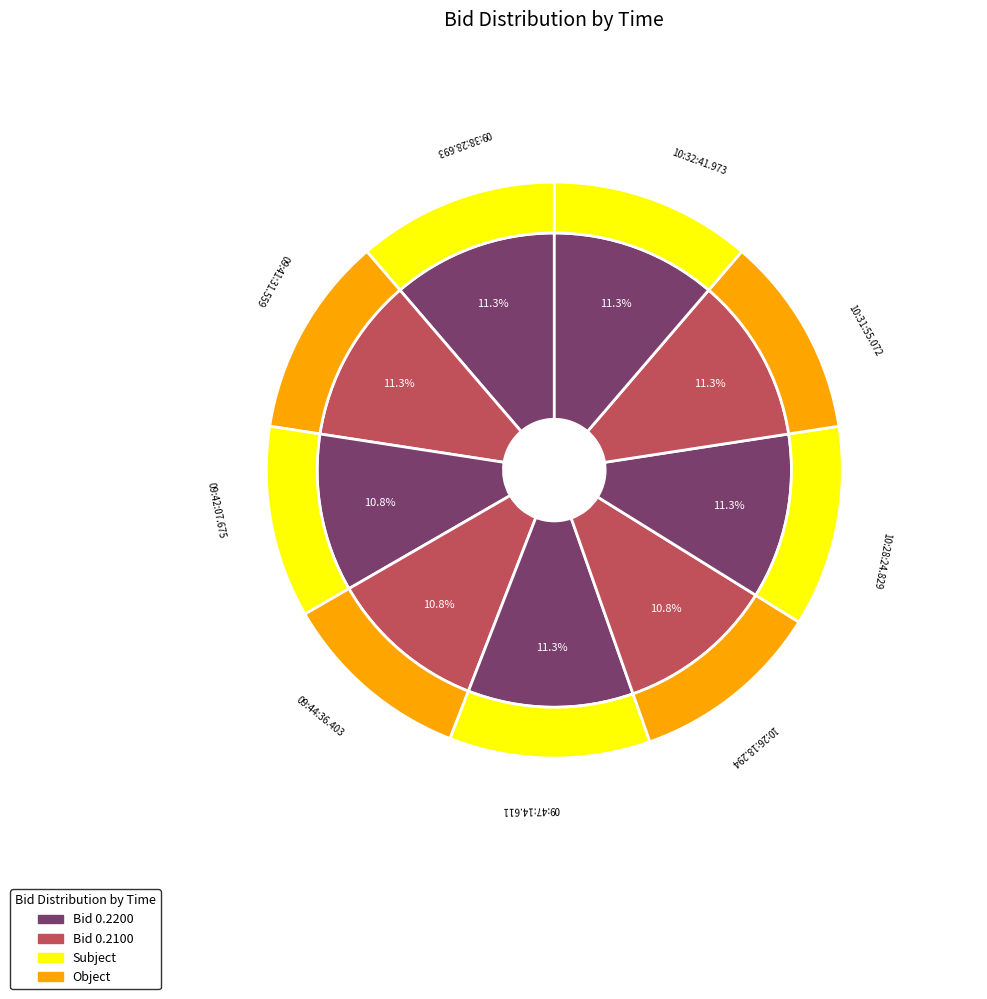

How much of the chart is everything except 09:47:14.611?

88.7%